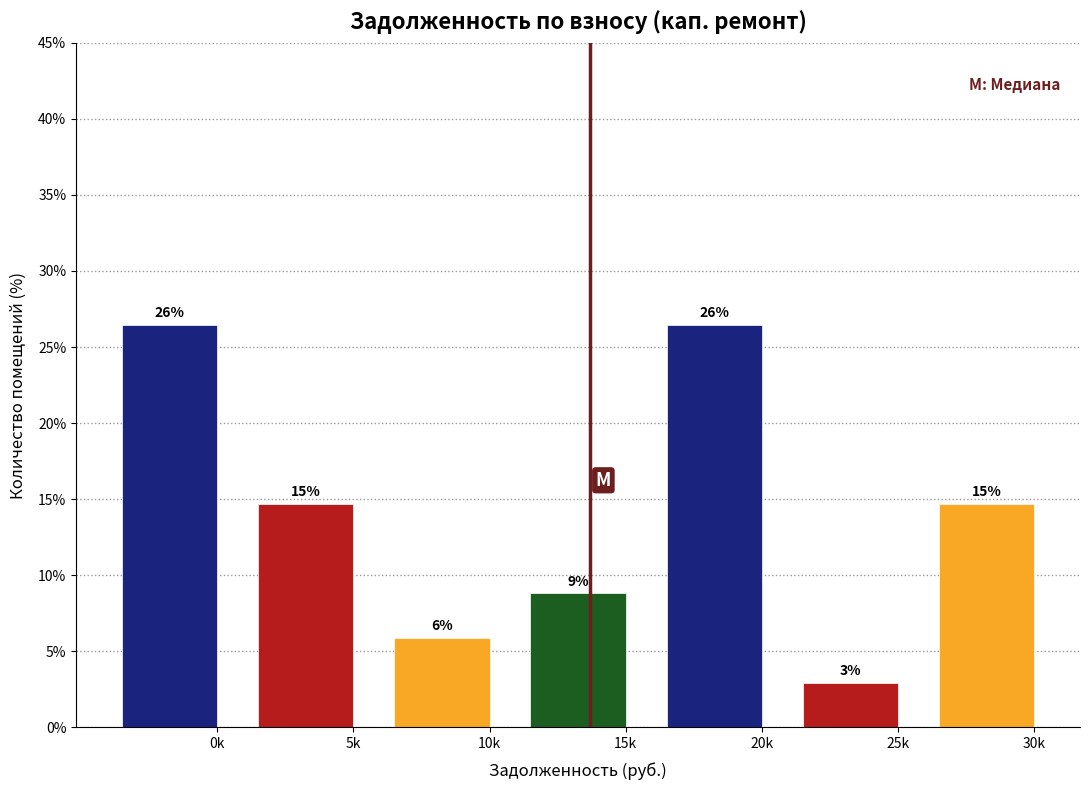

Are the bars horizontal?

No